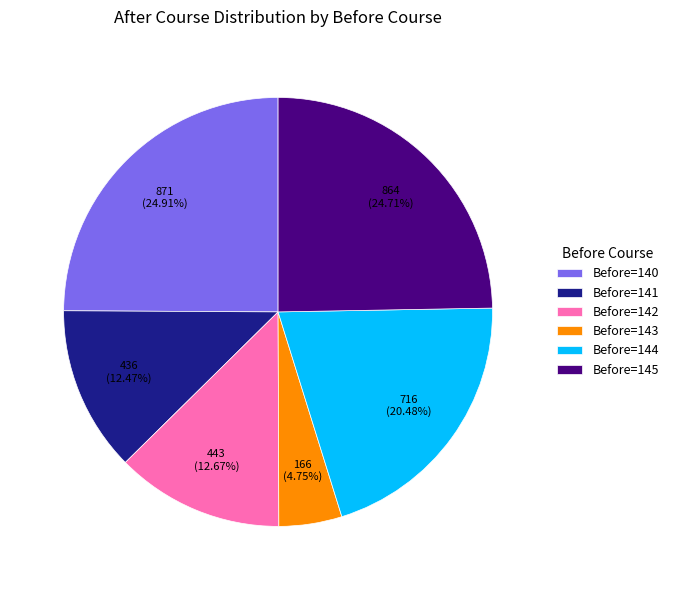

How many segments does this pie chart have?

6